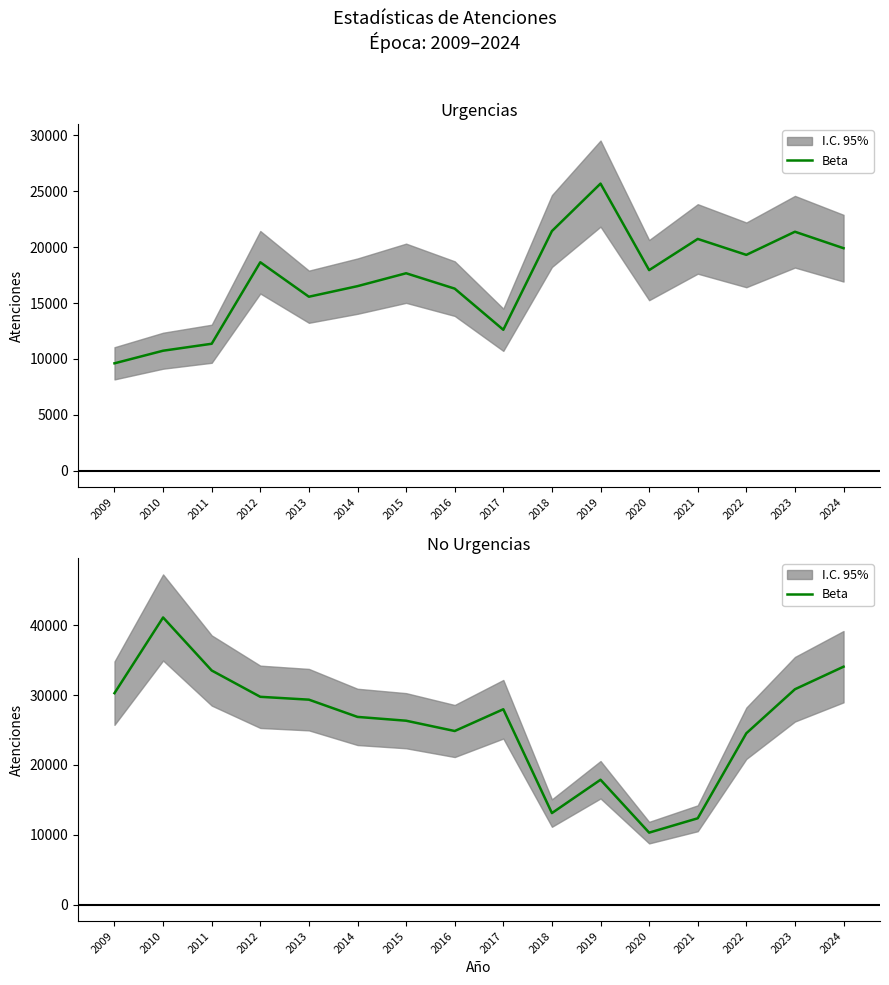

List the labels in order of value, smallest first.

2020, 2021, 2018, 2019, 2022, 2016, 2015, 2014, 2017, 2013, 2012, 2009, 2023, 2011, 2024, 2010